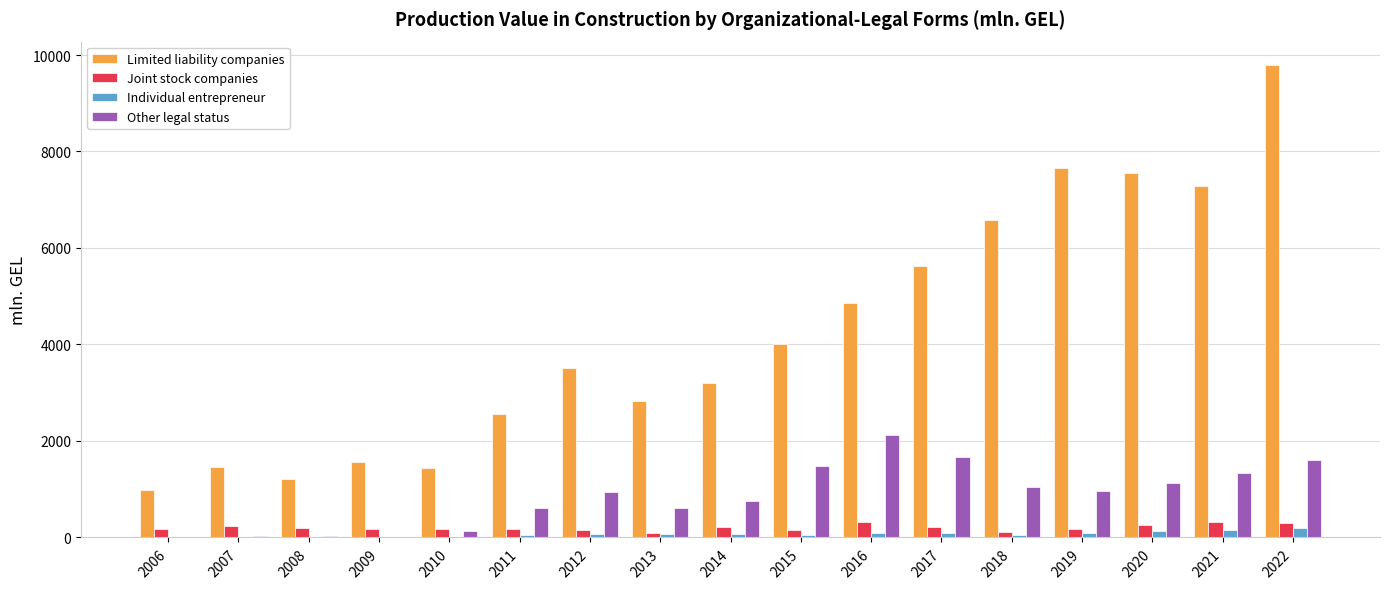

What is the total value across all series at 2013?

3621.0